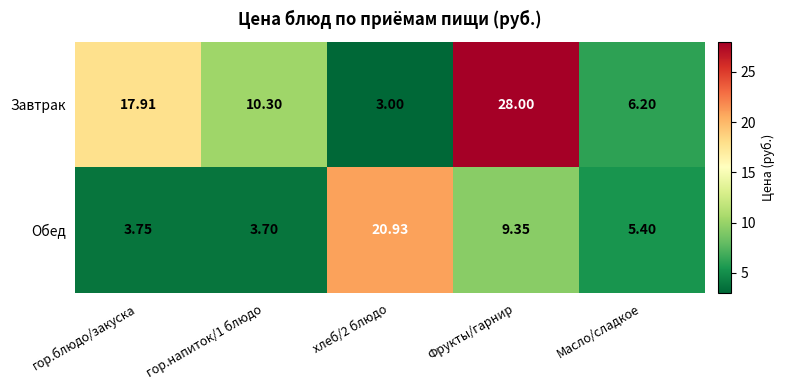

Is the value of Обед at Масло/сладкое greater than the value of Завтрак at Фрукты/гарнир?

No